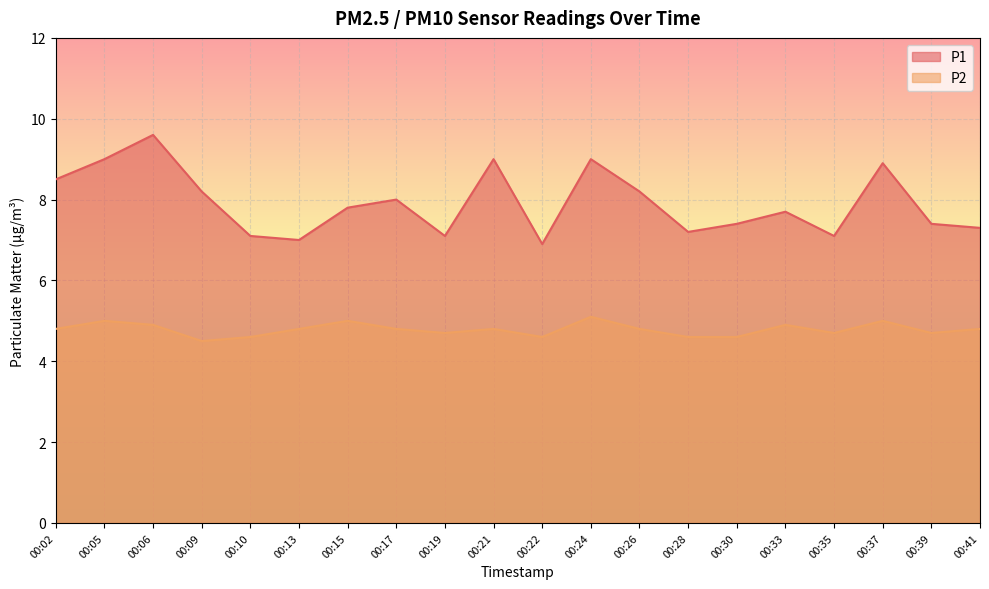

Does the chart display data point markers on the line(s)?

No